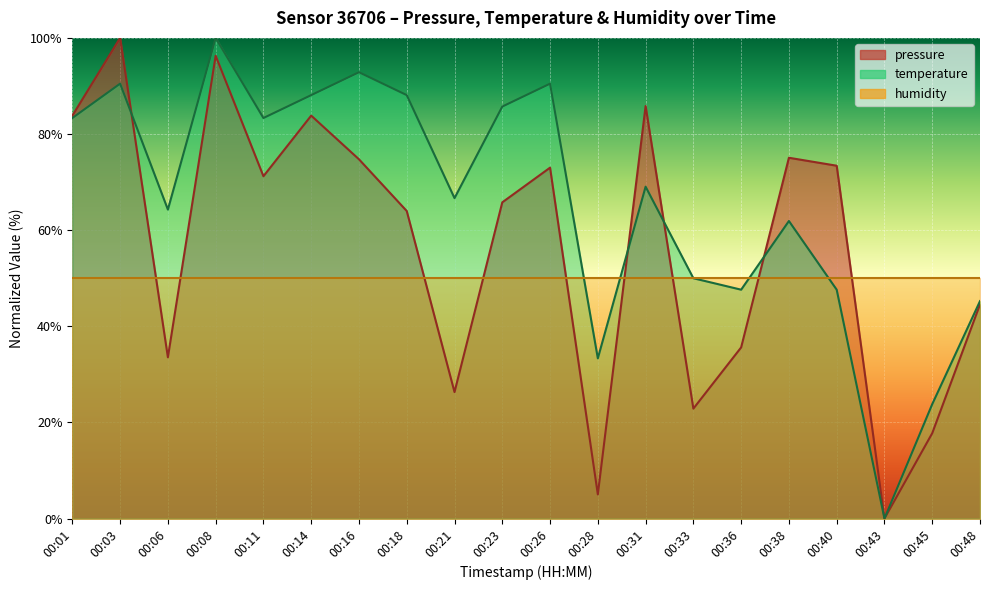

Which has a higher value, 00:14 or 00:33?

00:14